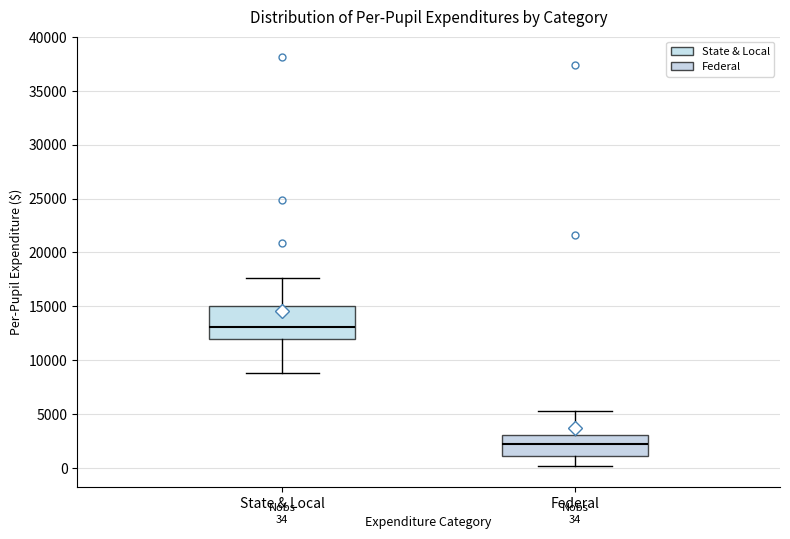

Which box's median line is the highest?

State & Local